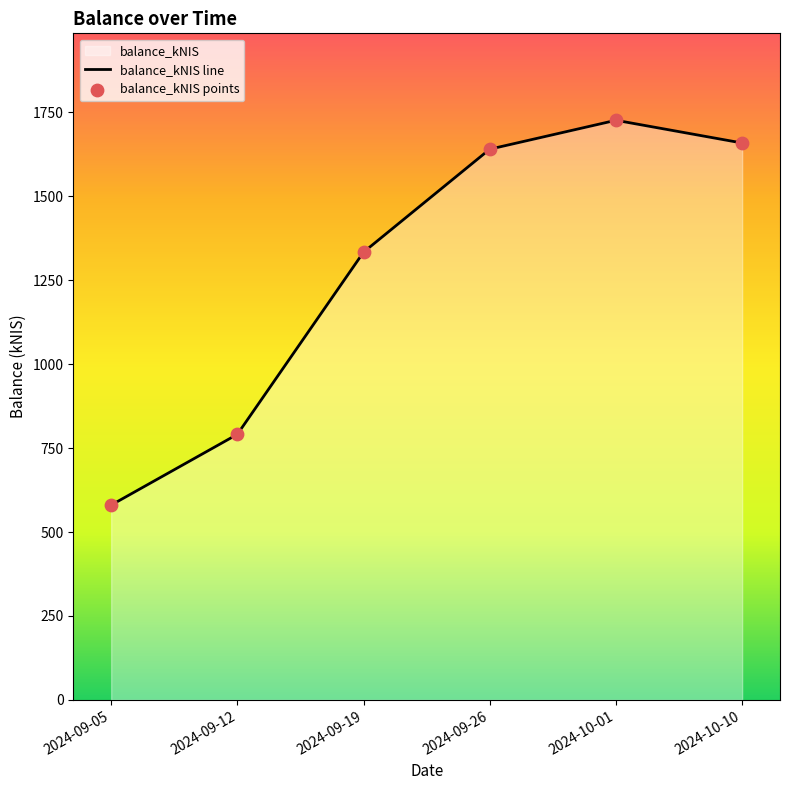

Is the value of balance_kNIS line at 2024-09-12 greater than the value of balance_kNIS points at 2024-09-12?

No